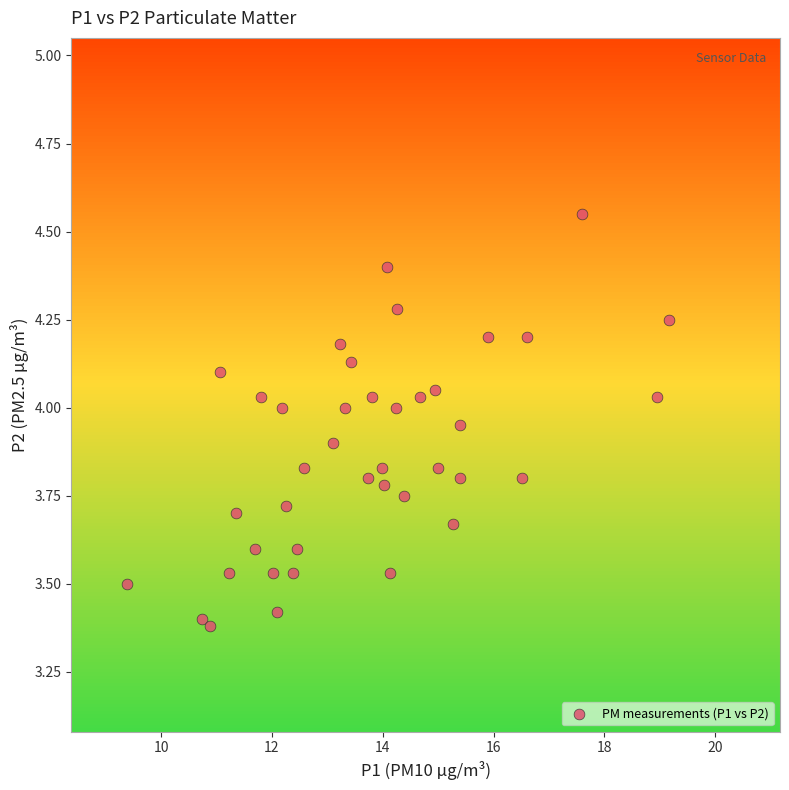

What is the range of Y values (max minus min)?

1.2